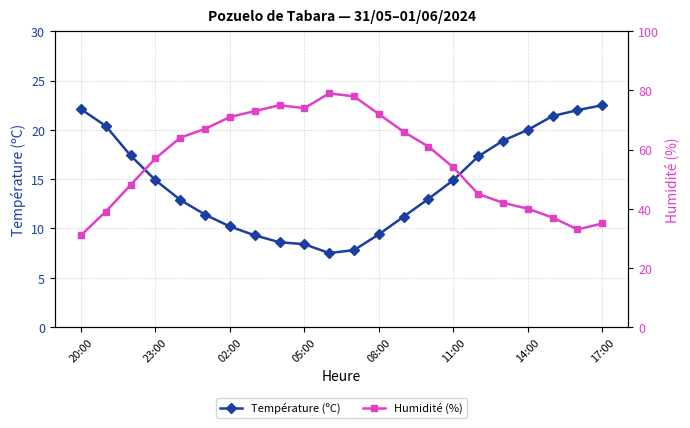

How many data points in Température (ºC) are less than 14?

11